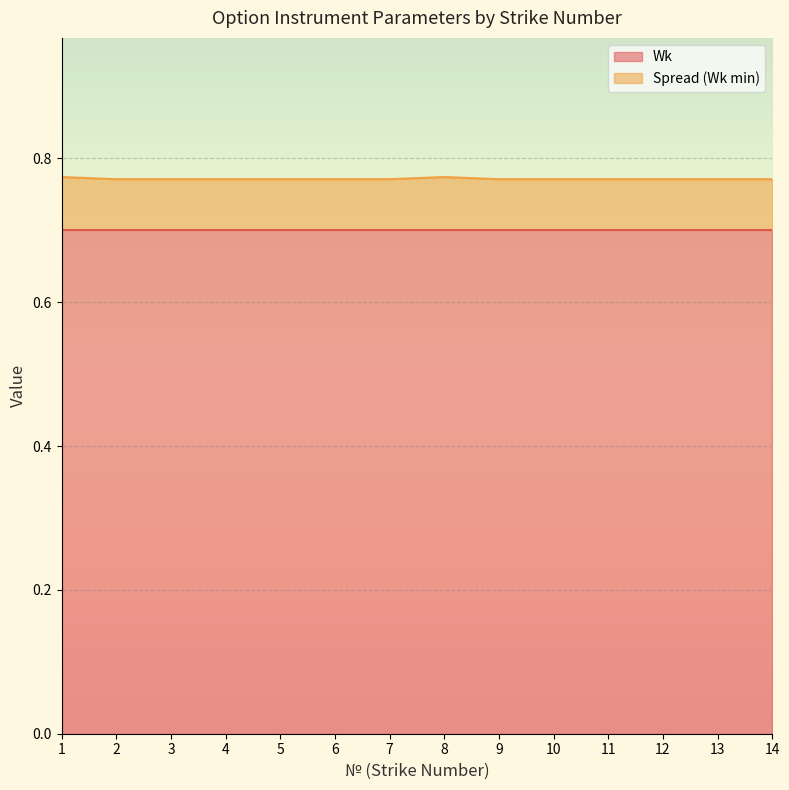

How many interior local peaks (higher than both neighbors) does the data have?

1